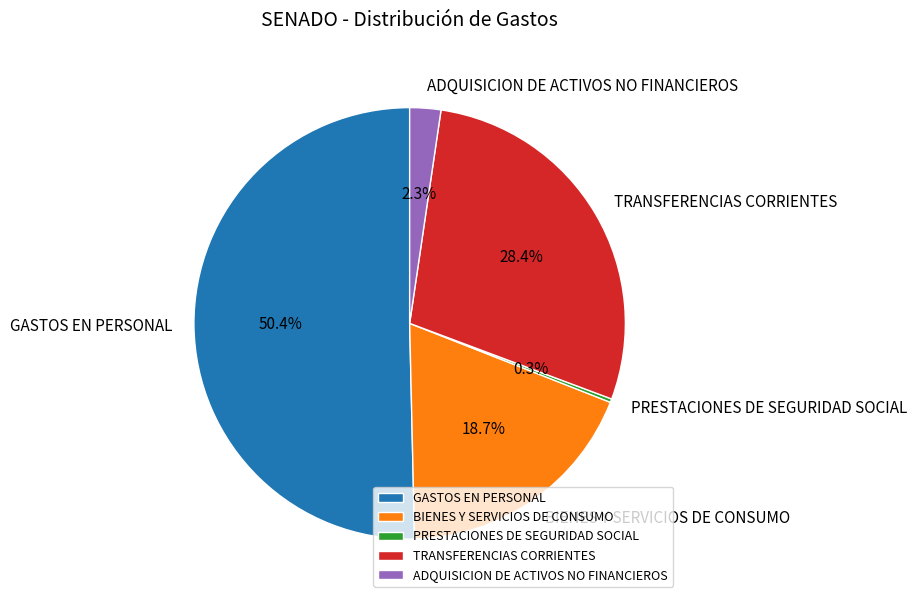

Is the sum of GASTOS EN PERSONAL and TRANSFERENCIAS CORRIENTES greater than half?

Yes